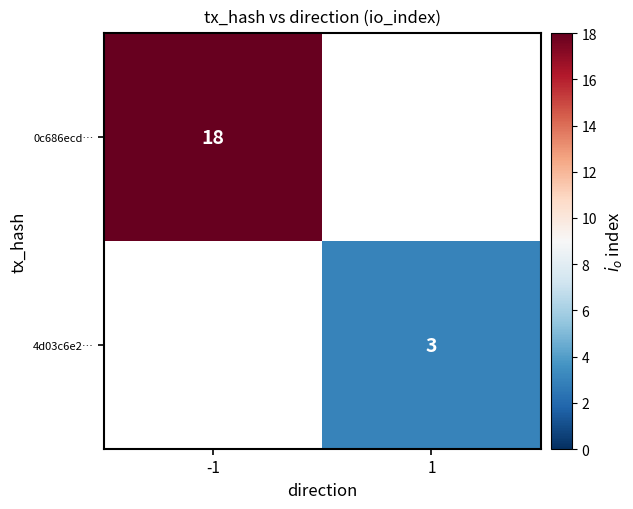

At which category does the chart reach its peak across all series?

-1